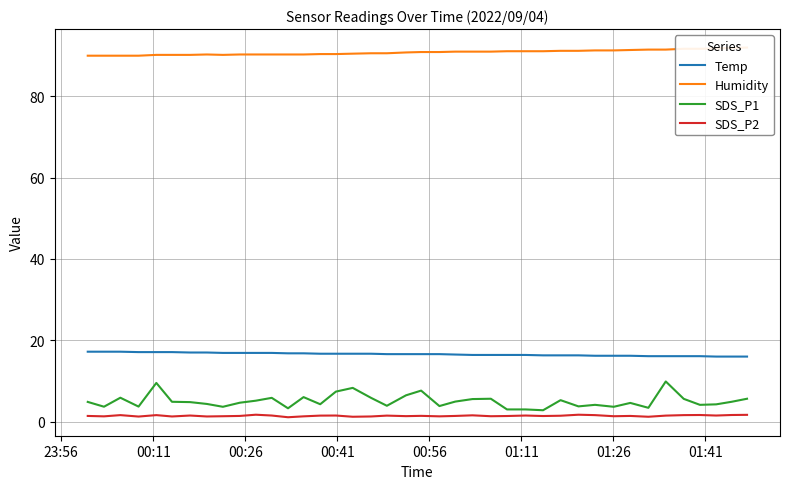

True or false: SDS_P2 and Temp intersect in this chart.

False